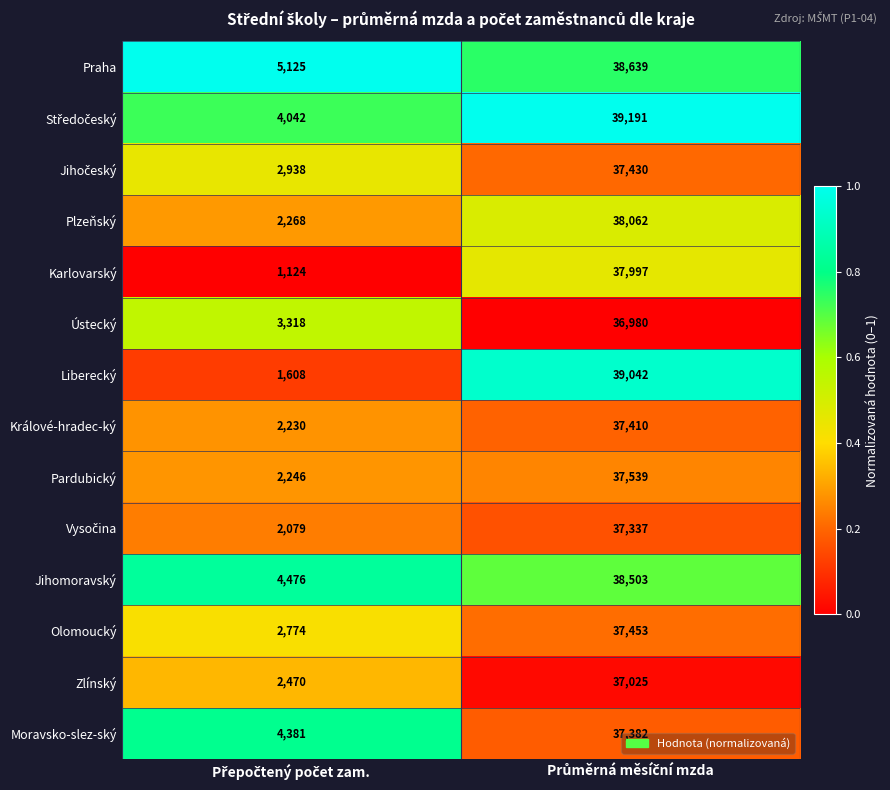

Which series has the largest total across all categories?

Praha